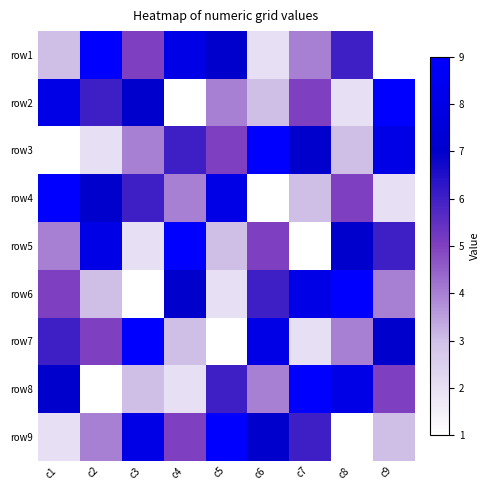

Rank the series by their maximum value, from lowest to highest.

row1, row2, row3, row4, row5, row6, row7, row8, row9